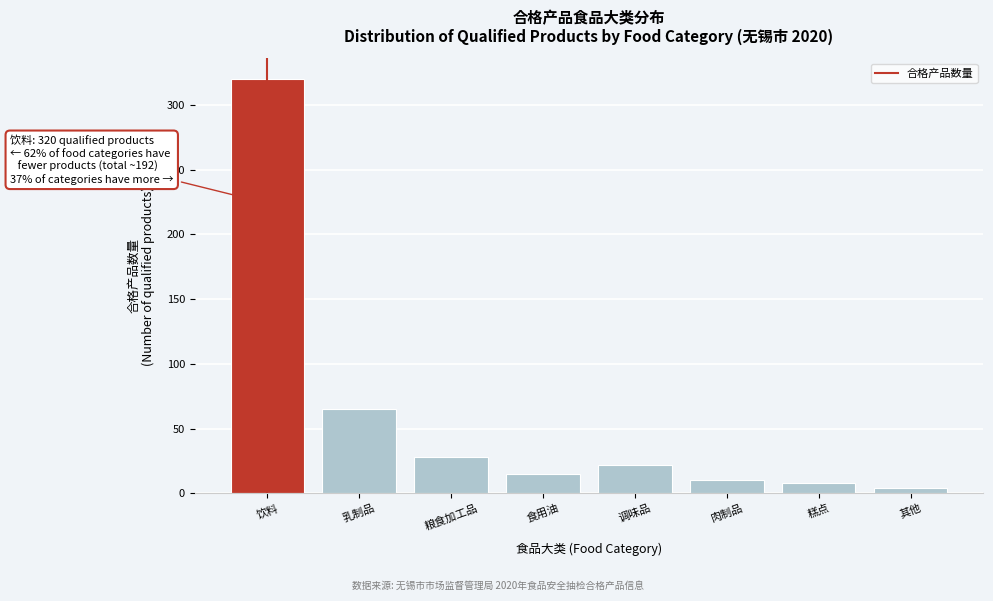

Reading left to right, extract all data points from this chart.

320	65	28	15	22	10	8	4